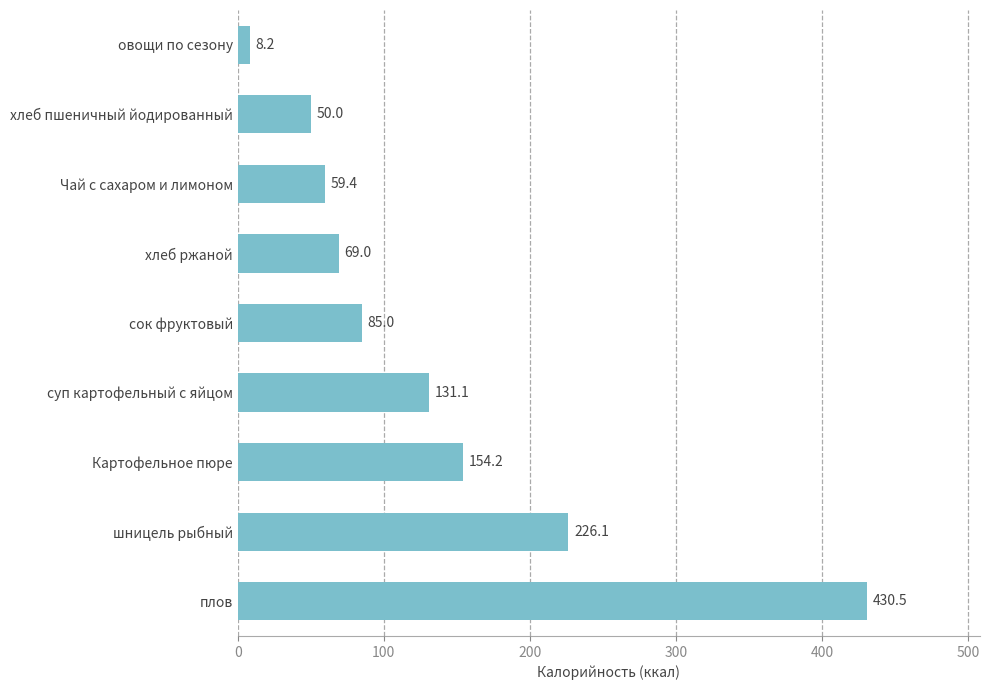

How many data points does each series have?

9